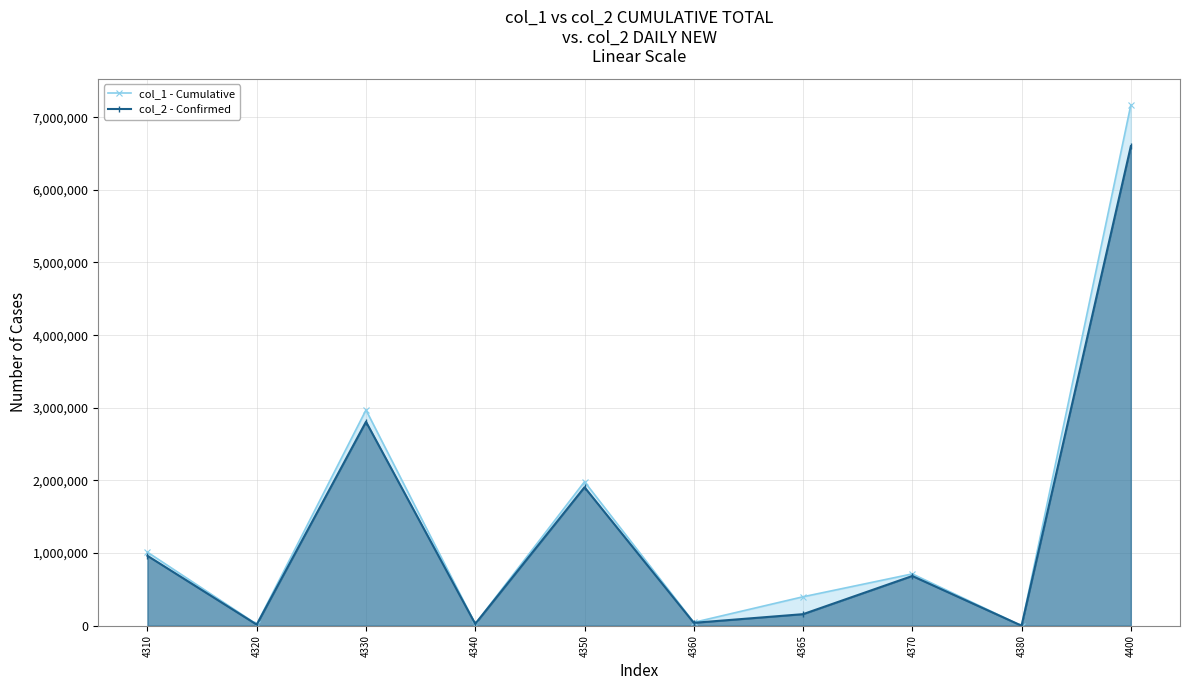

Is the value of col_1 - Cumulative at 4380 greater than the value of col_2 - Confirmed at 4360?

No